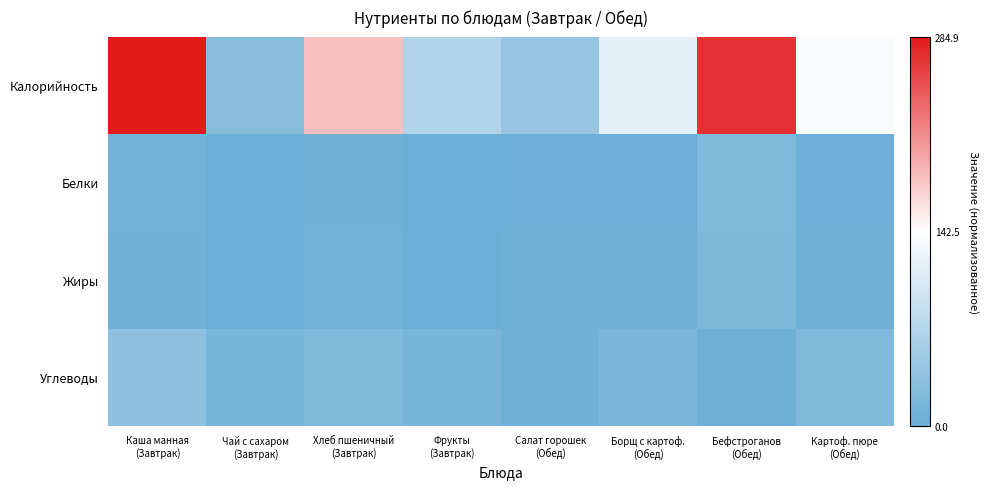

Rank the series at Борщ с картоф. (Обед) from highest to lowest value.

Калорийность, Углеводы, Жиры, Белки